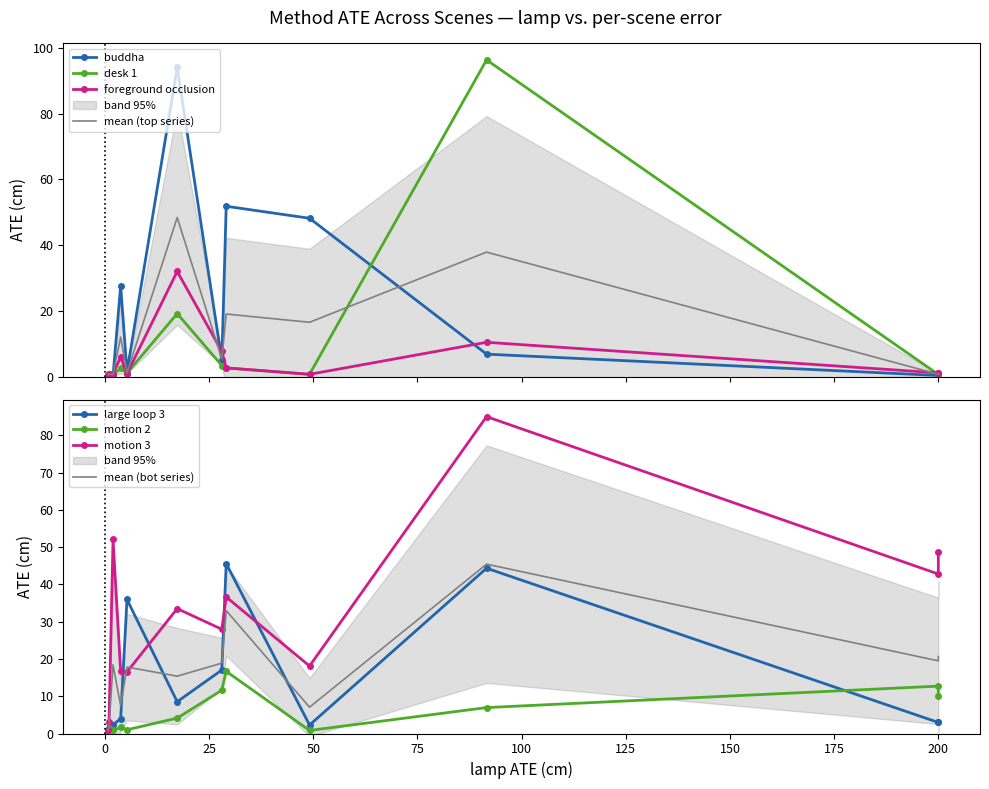

What is the label of the 9th point from the right?

50